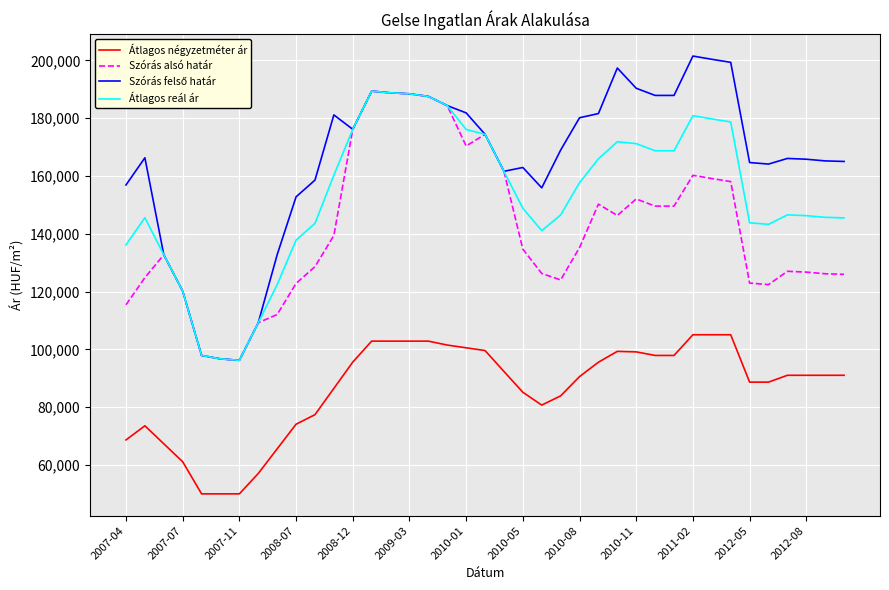

Count the number of categories in the chart.

39